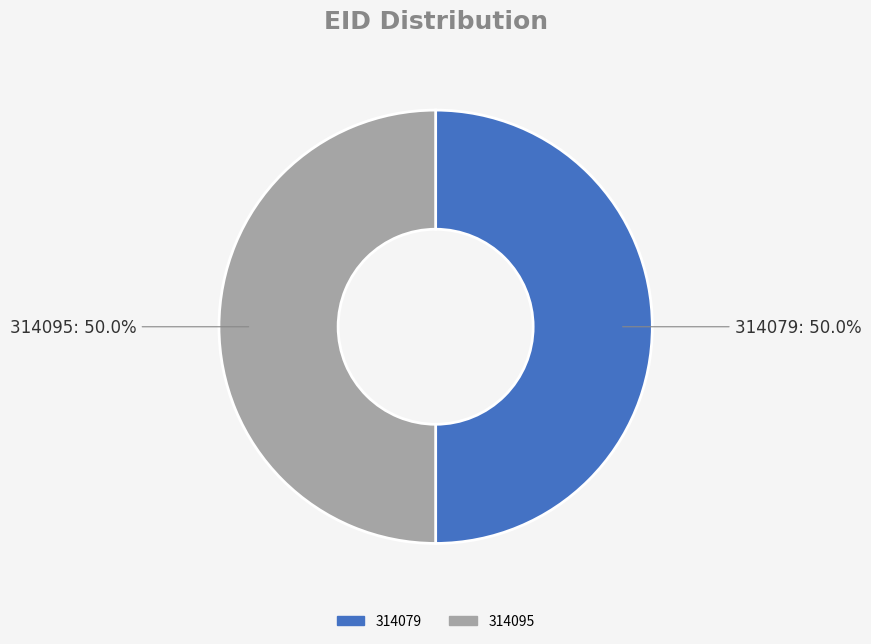

What percentage do 314079 and 314095 together represent?

100.0%